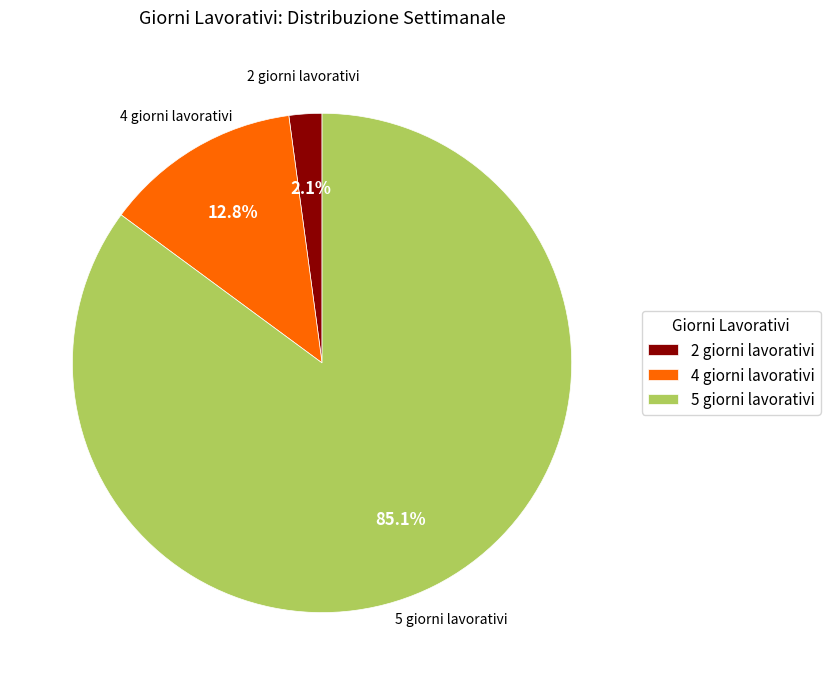

What is the largest slice in the pie chart?

5 giorni lavorativi